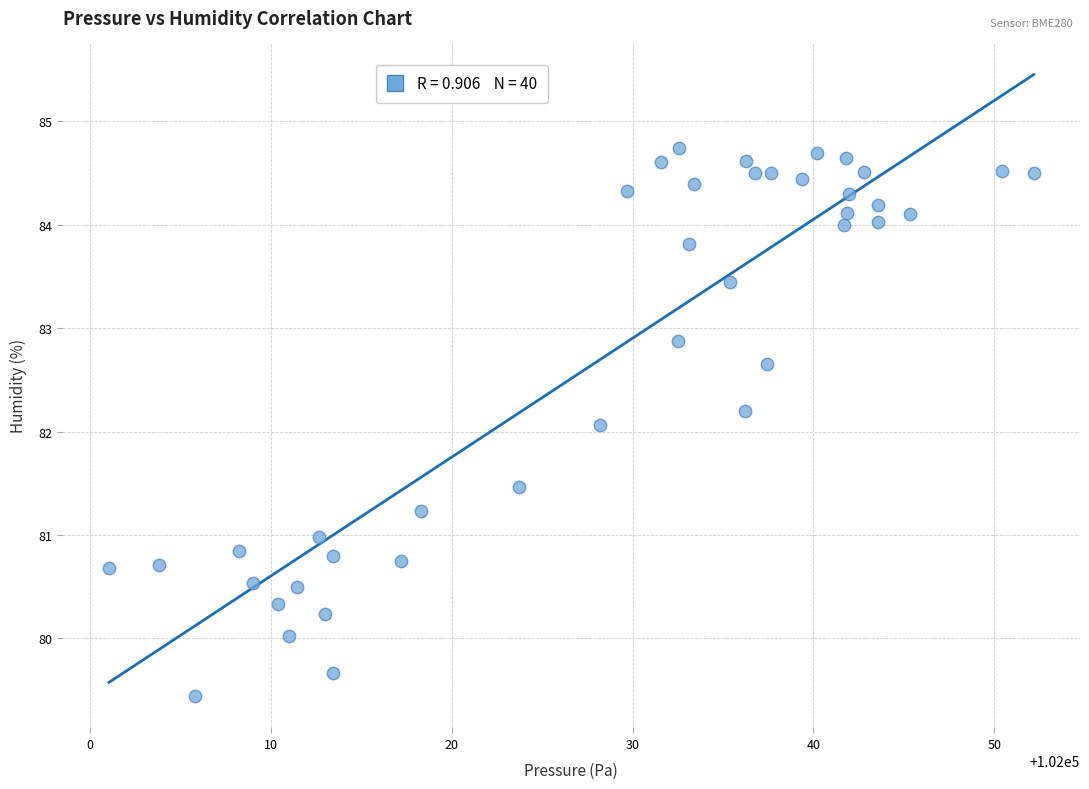

What is the range of X values (max minus min)?

51.2